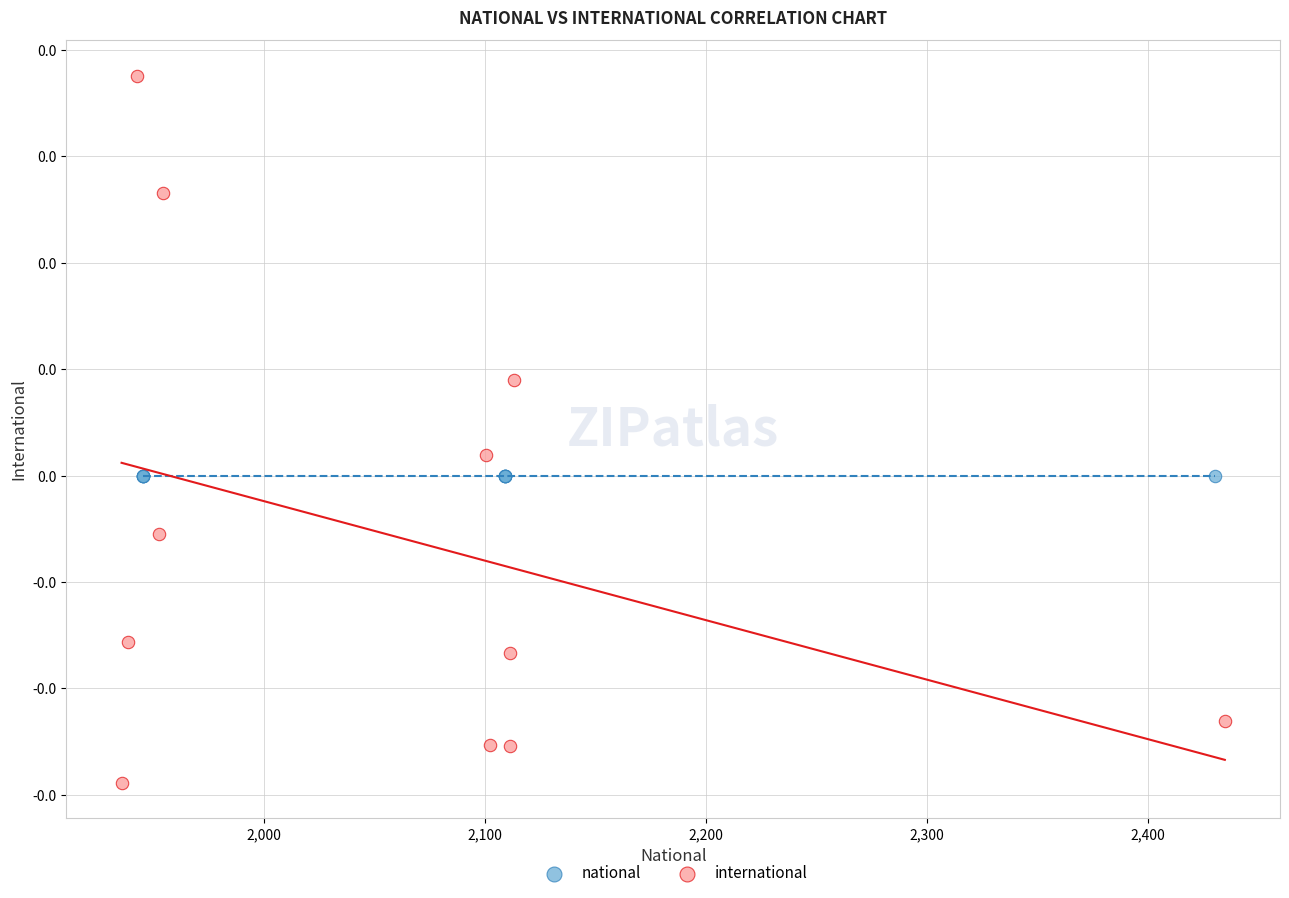

What are all the series names shown in the legend?

national, international